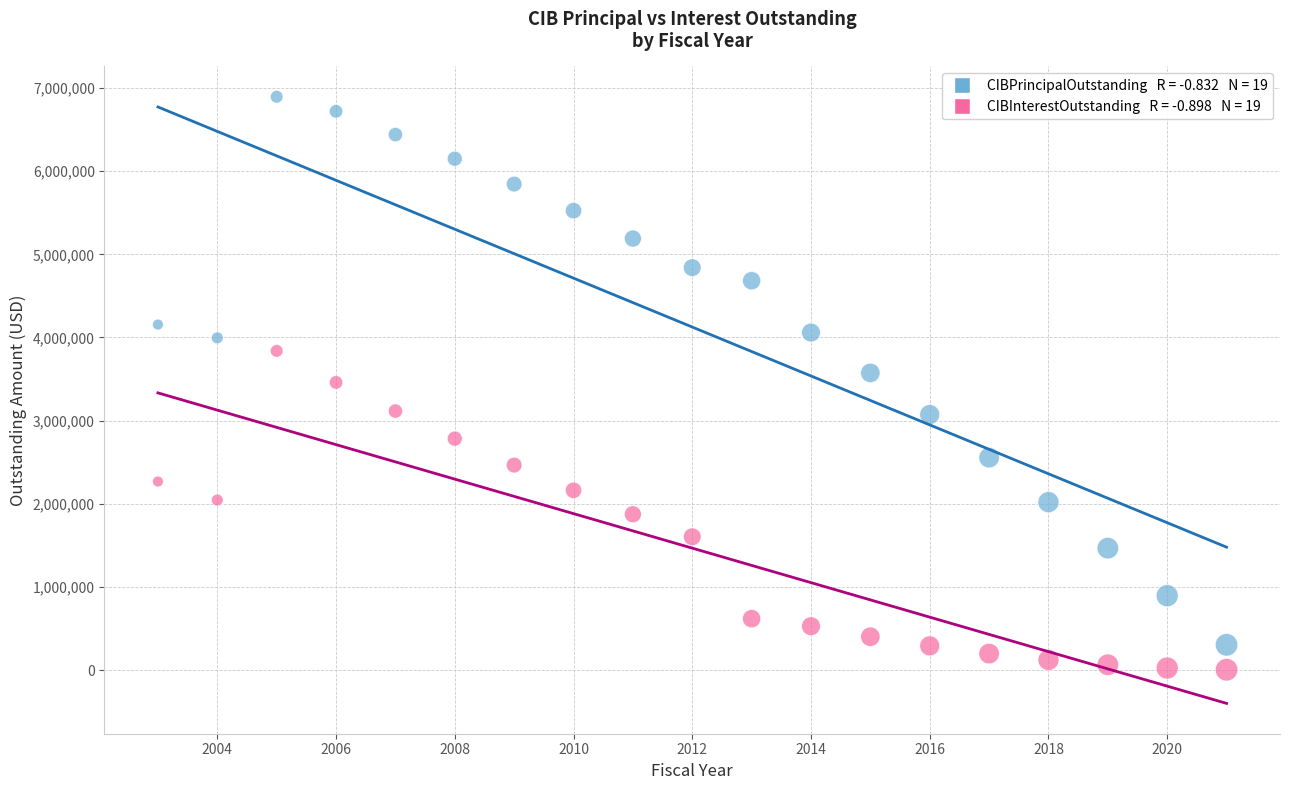

Across all data points, what is the range of X values (max minus min)?

18.0